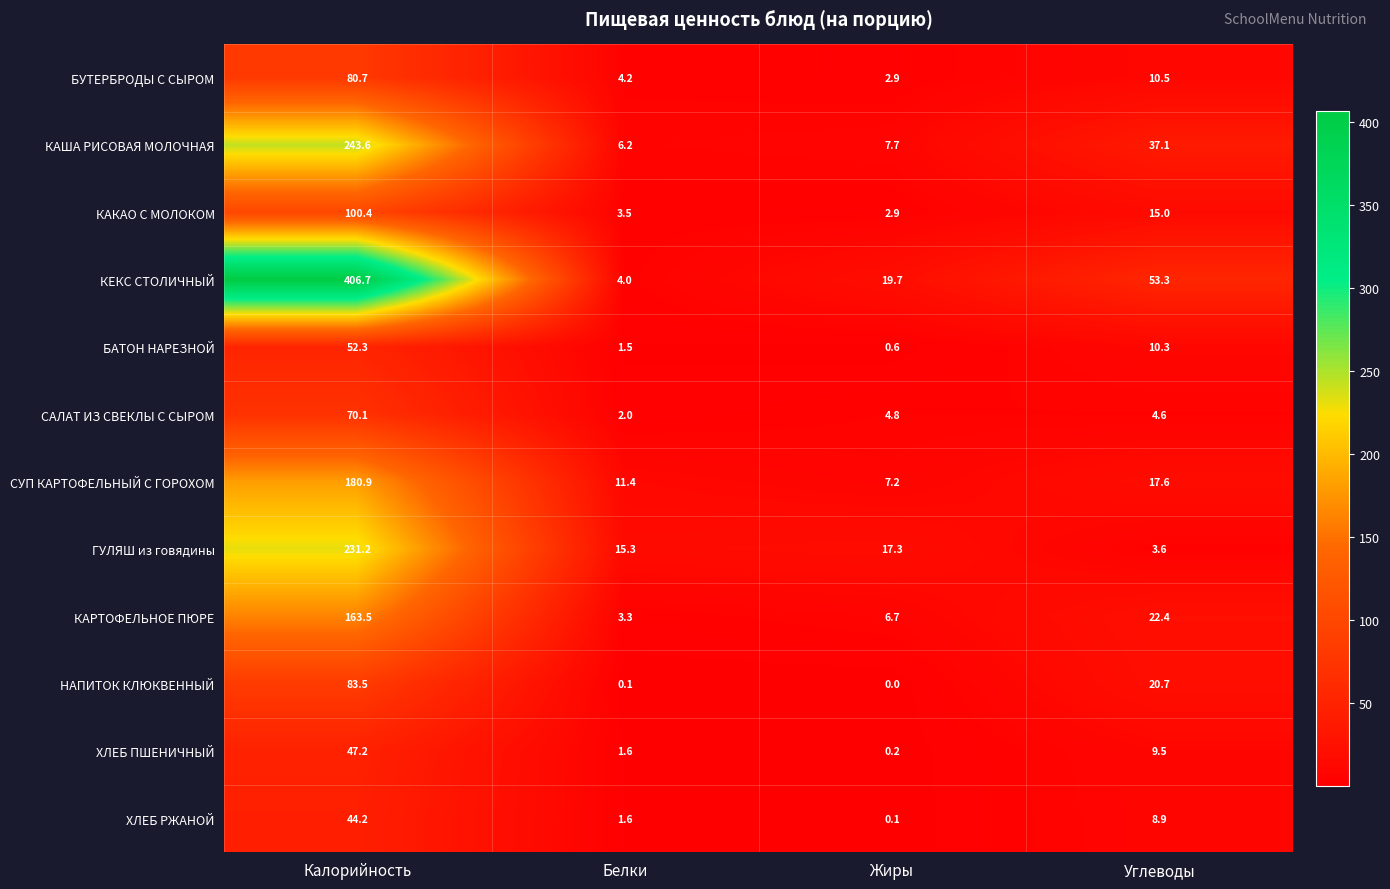

Count the number of data series in this chart.

12